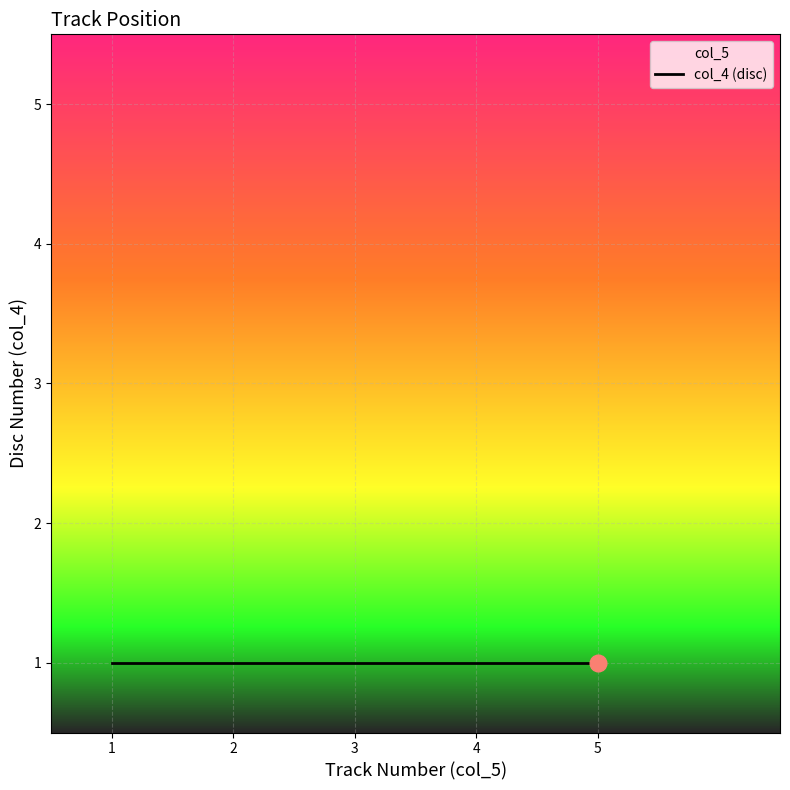

Count the values in the range 2 to 4.

3